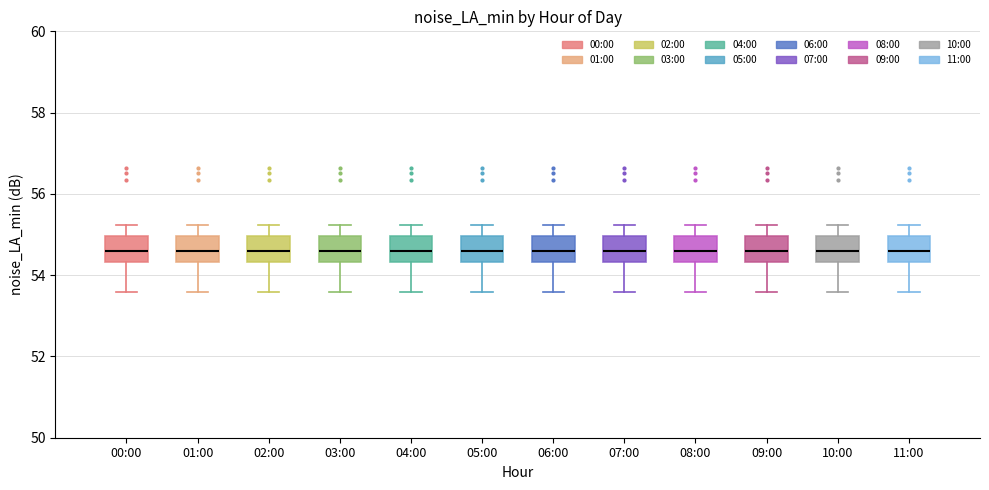

Where does the upper whisker of the box for 04:00 end on the y-axis? The values are not printed on the chart, so give them approximately, as read against the axis.

55.2